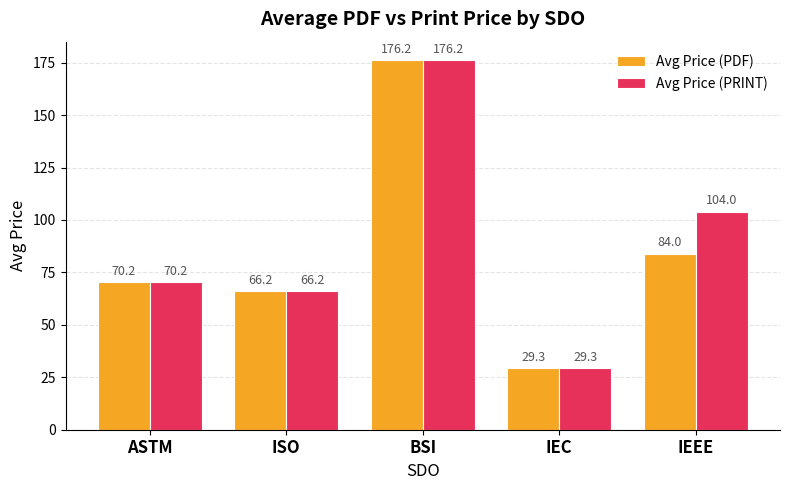

Which category has the lowest value in the Avg Price (PDF) series?

IEC